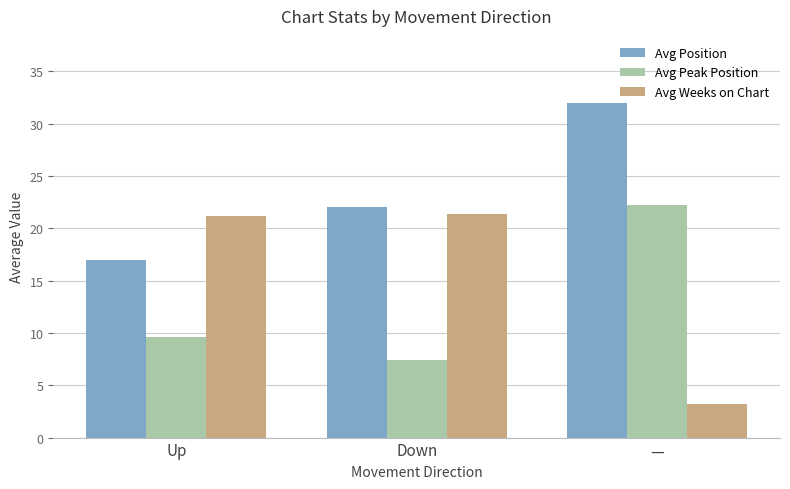

What is the difference between the Avg Peak Position values at — and Down?

14.7